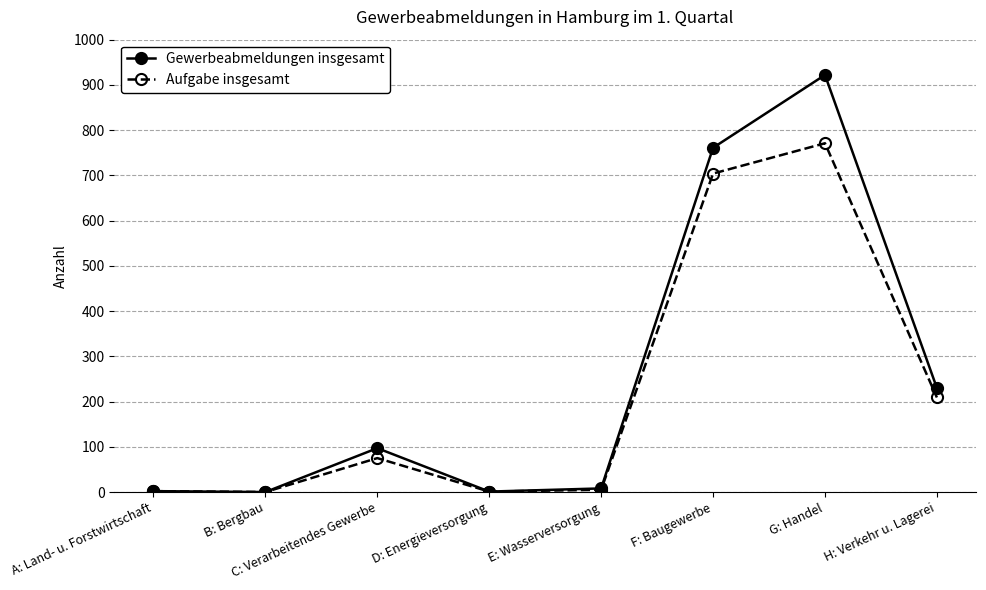

What is the difference between the maximum and minimum values in the Gewerbeabmeldungen insgesamt series?

922